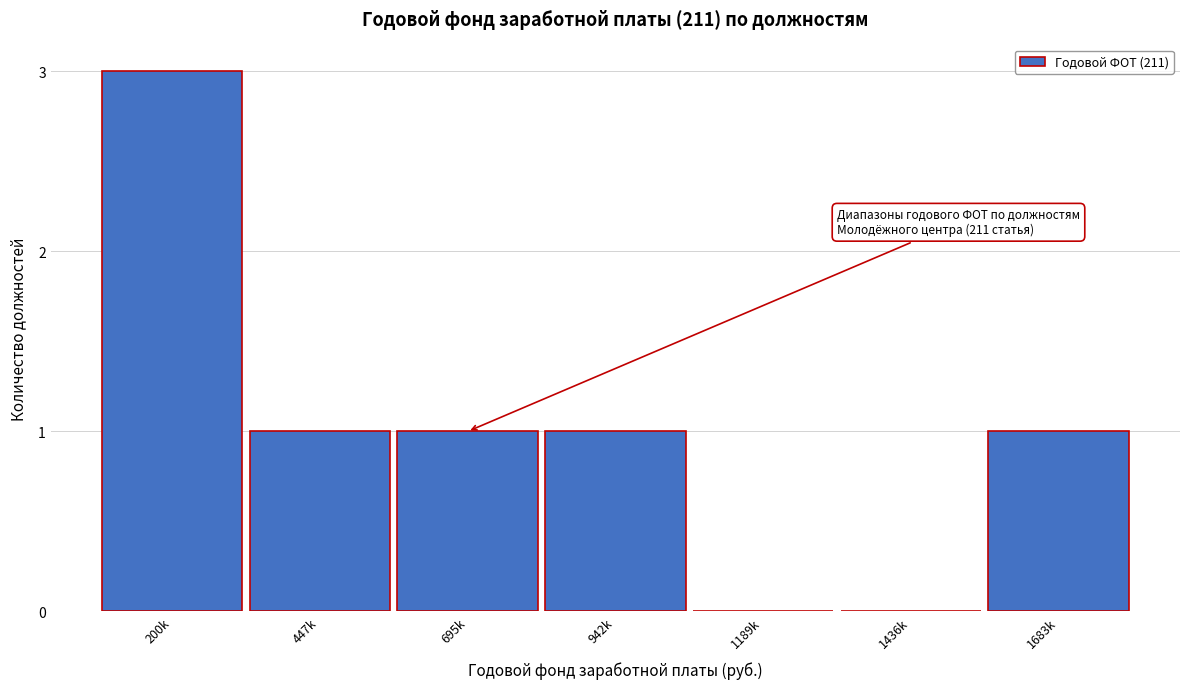

Reading left to right, transcribe all the data shown in this chart.

200k=3	447k=1	695k=1	942k=1	1189k=0	1436k=0	1683k=1